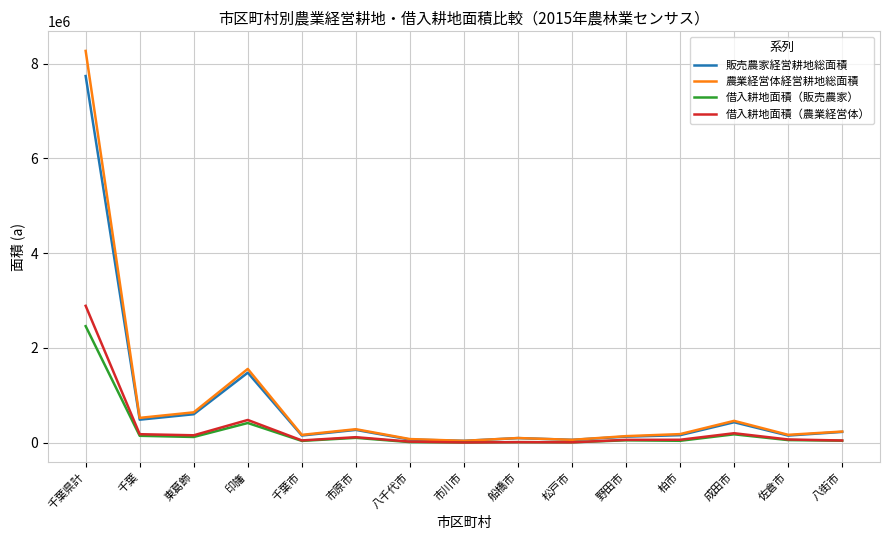

What is the maximum value shown in the chart?

8271325